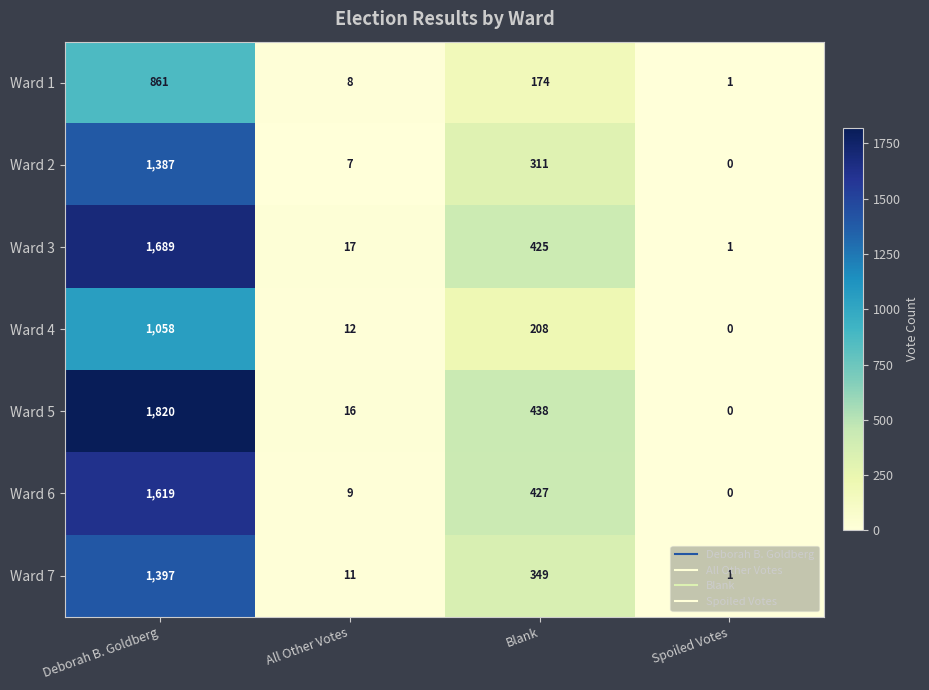

Rank the series at Blank from lowest to highest value.

Ward 1, Ward 4, Ward 2, Ward 7, Ward 3, Ward 6, Ward 5